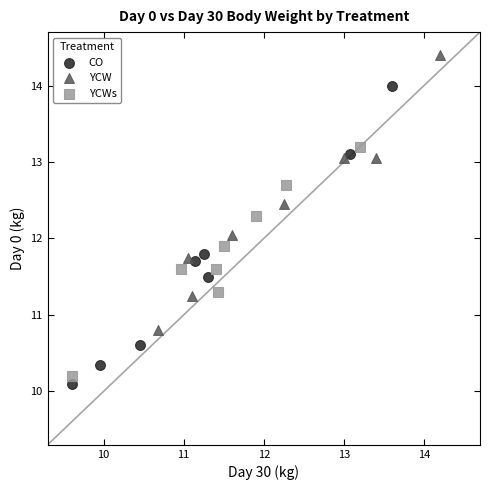

Which series reaches the minimum Y coordinate?

CO